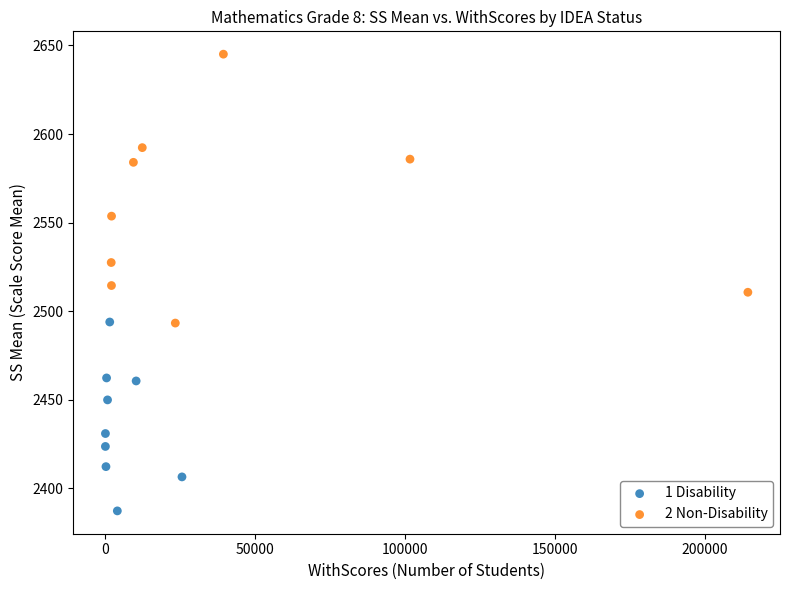

Which series reaches the maximum Y coordinate?

2 Non-Disability